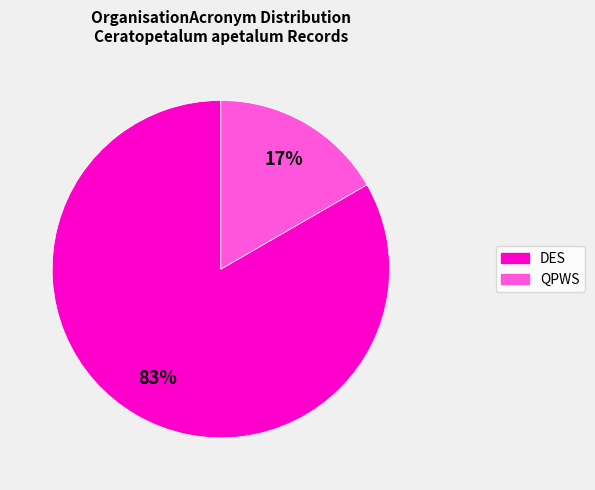

Between DES and QPWS, which is larger?

DES